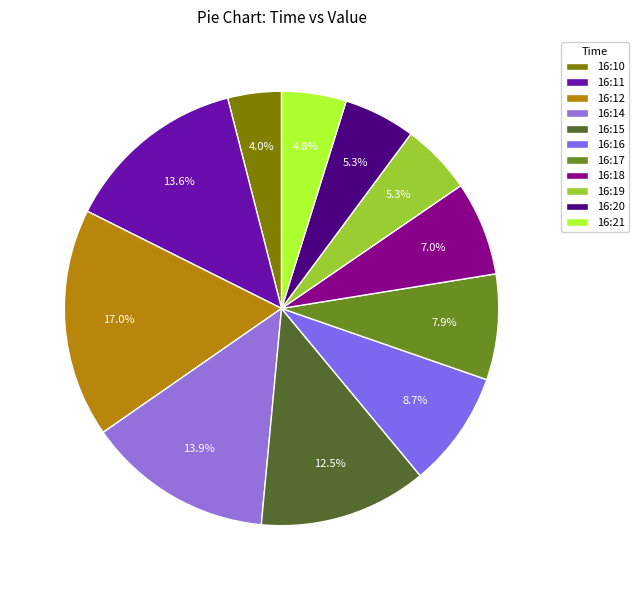

Which slice is the smallest?

16:10